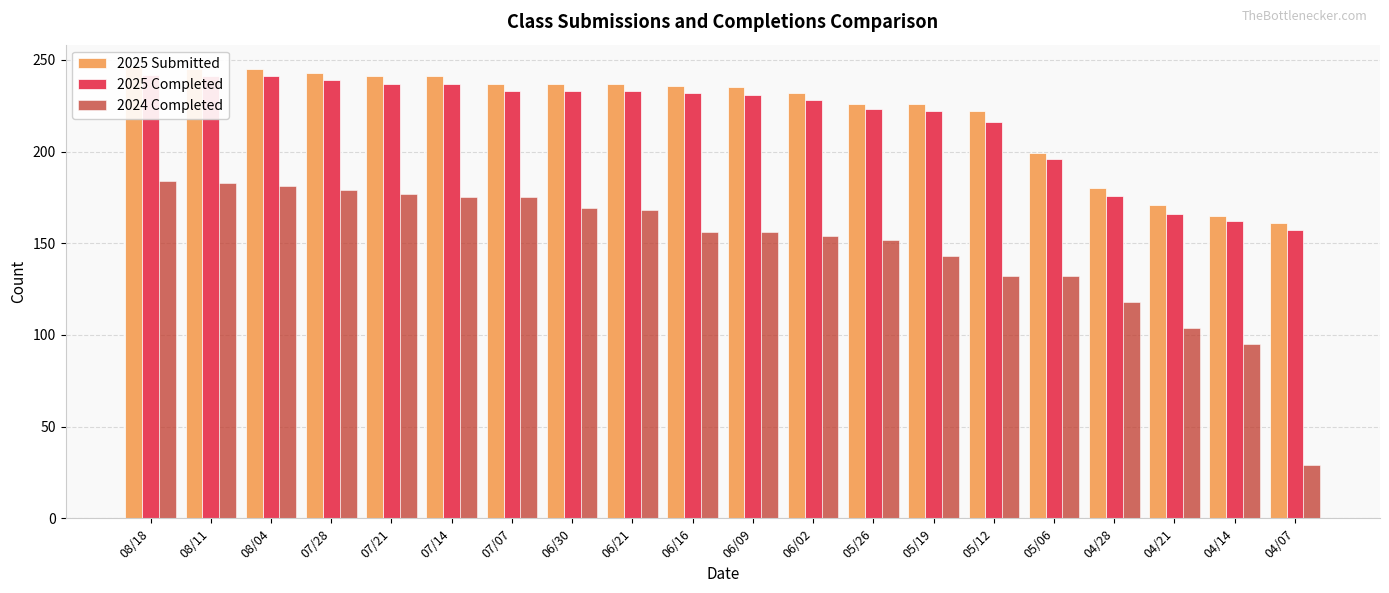

Is the value of 2025 Submitted at 06/30 greater than the value of 2024 Completed at 05/19?

Yes